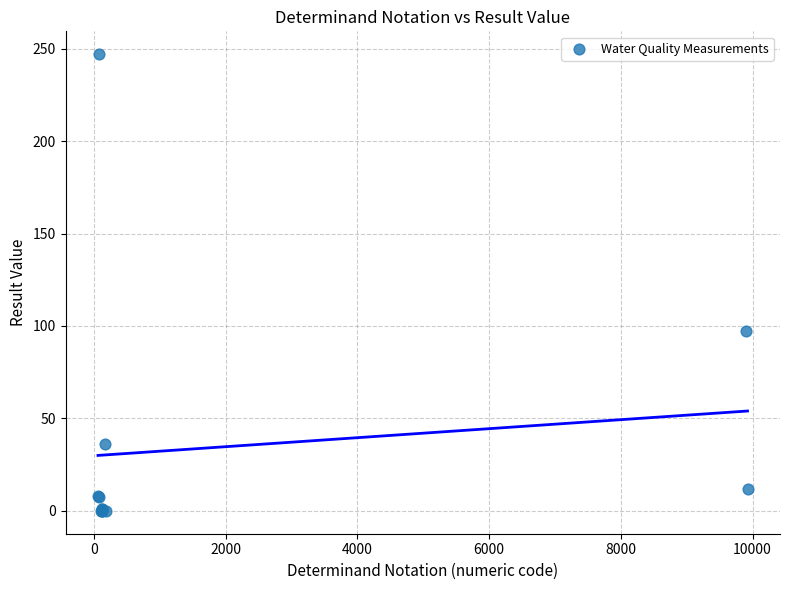

What Y value in the scatter plot is closest to 123?

97.2